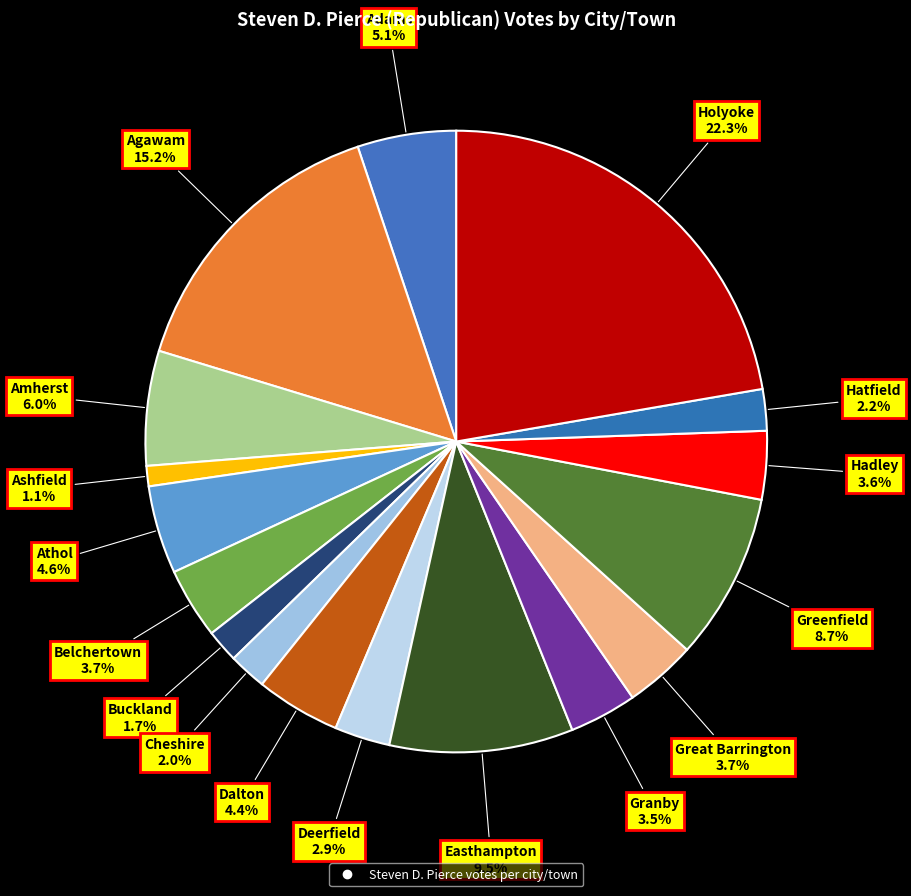

How many segments does this pie chart have?

17